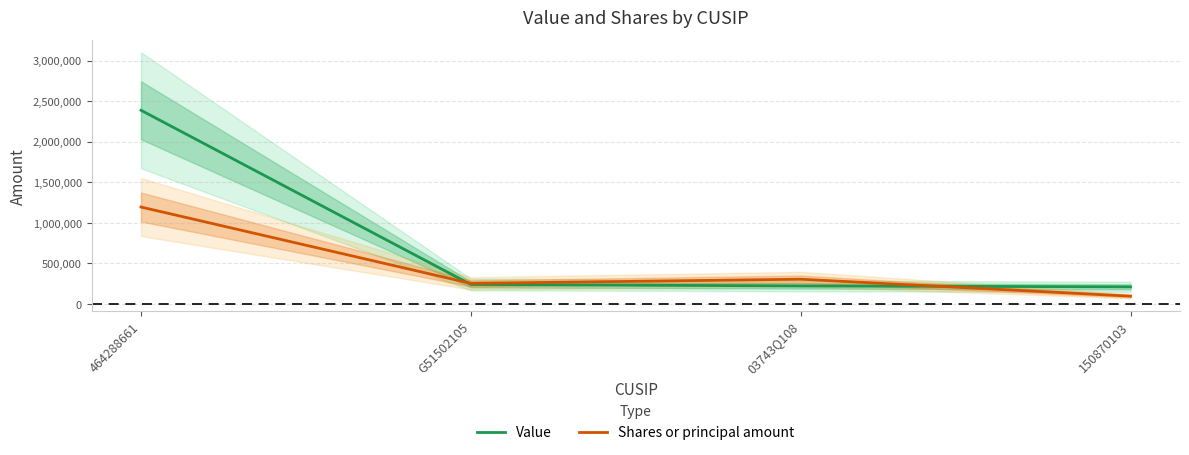

Which series has the largest range (max minus min)?

Value